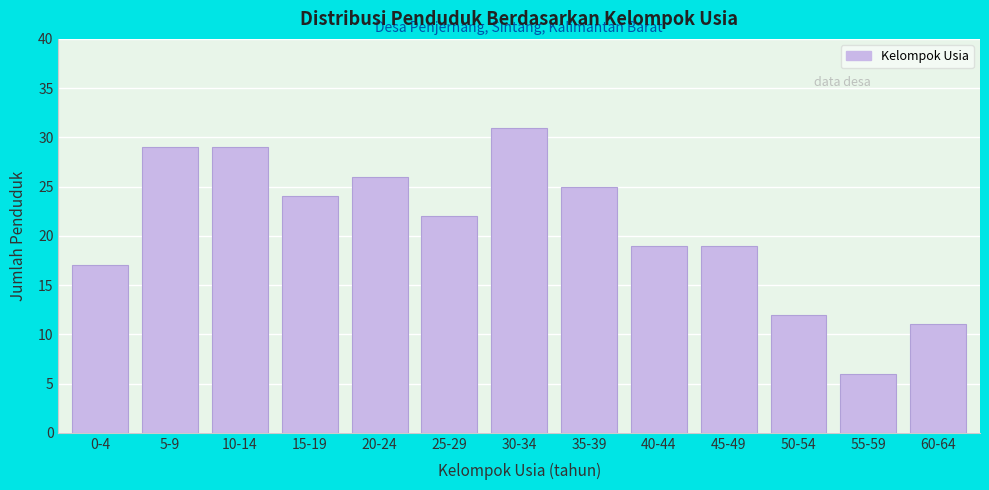

Reading right to left, what are all the values shown in this chart?

60-64=11	55-59=6	50-54=12	45-49=19	40-44=19	35-39=25	30-34=31	25-29=22	20-24=26	15-19=24	10-14=29	5-9=29	0-4=17